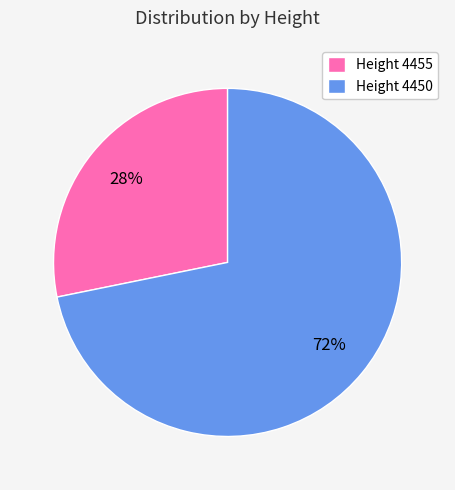

Which slice represents more than half of the pie?

Height 4450